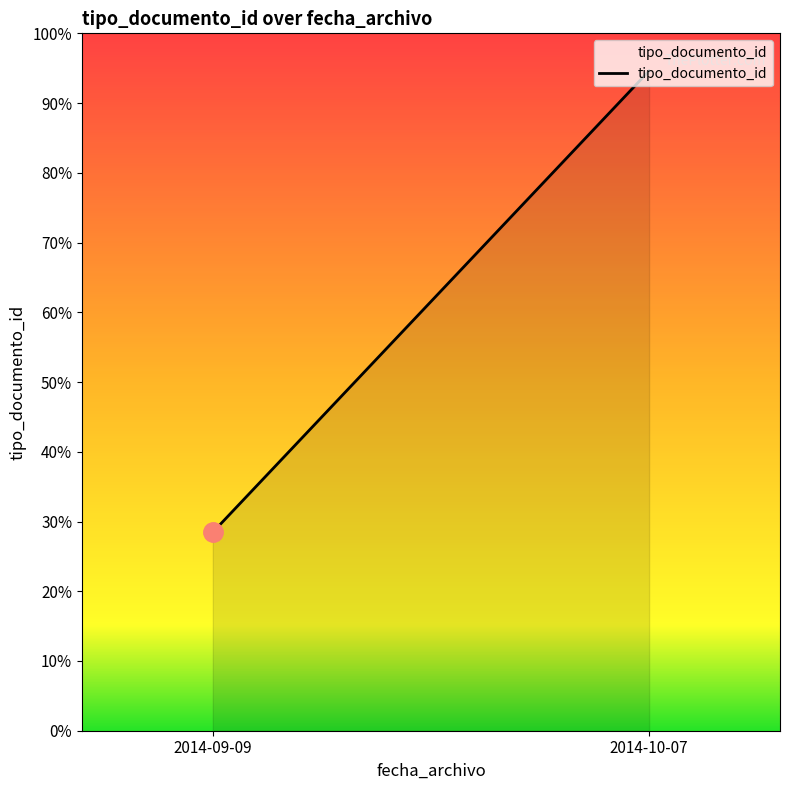

The chart shows a value of 123 at 2014-10-07. True or false?

True